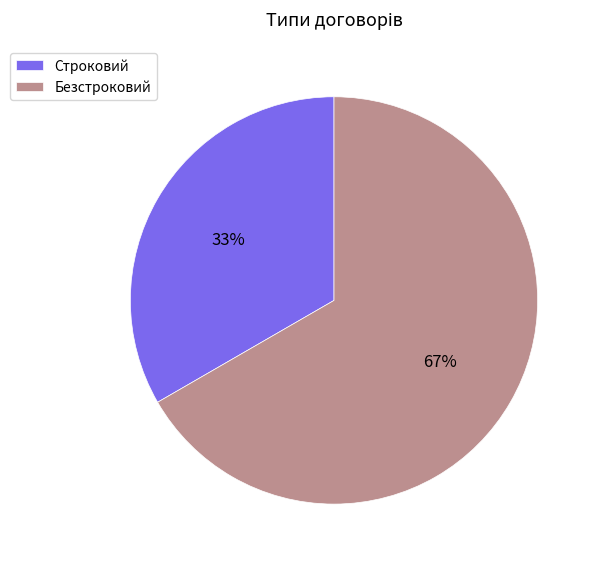

To the nearest percent, what percentage of the pie is Строковий?

33%